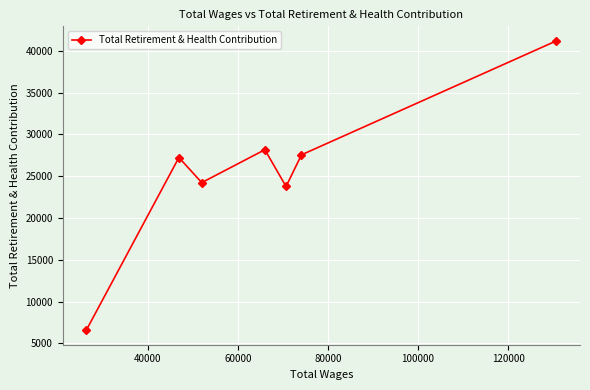

What is the minimum value shown in the chart?

6562